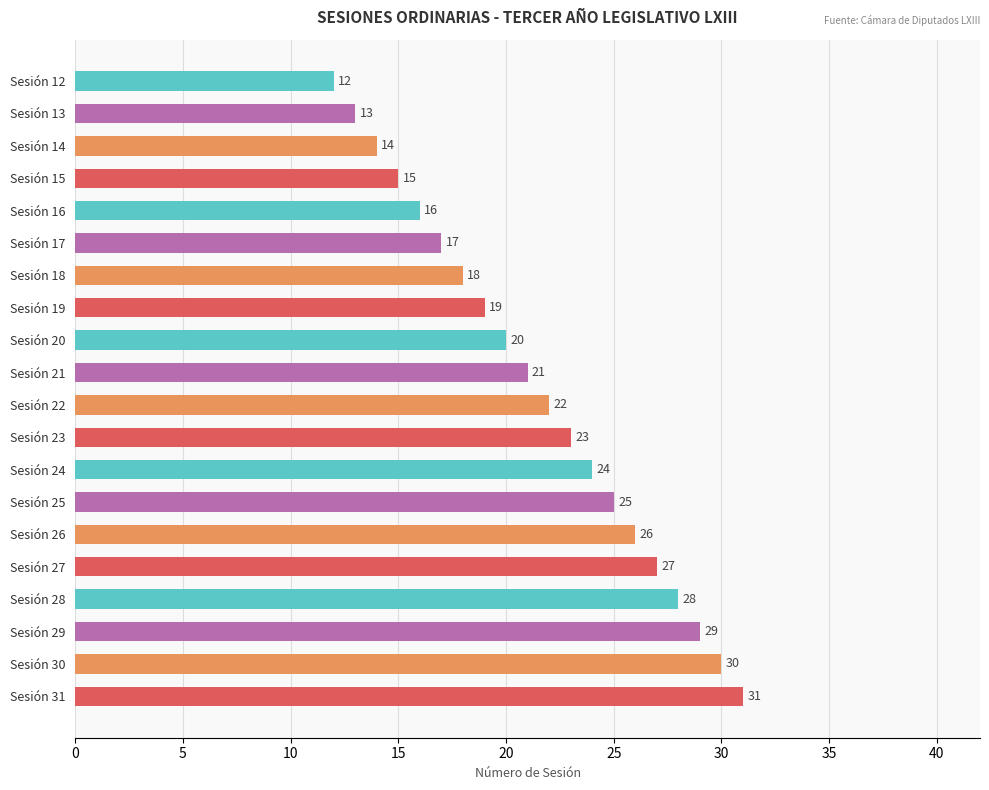

The chart shows a value of 36 at Sesión 24. True or false?

False